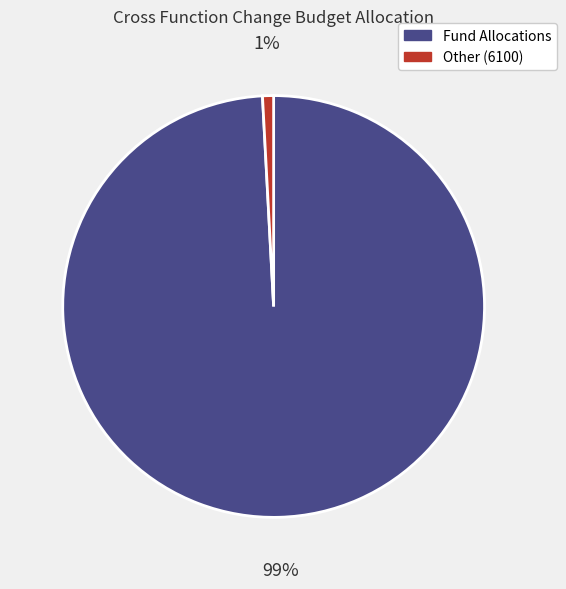

To the nearest percent, what is the average slice percentage?

50%